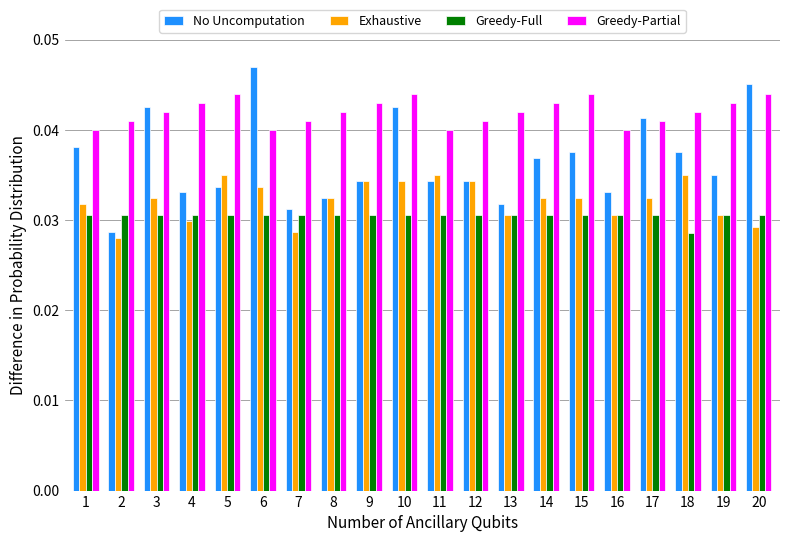

Between 15 and 20, which series saw the biggest shift?

No Uncomputation